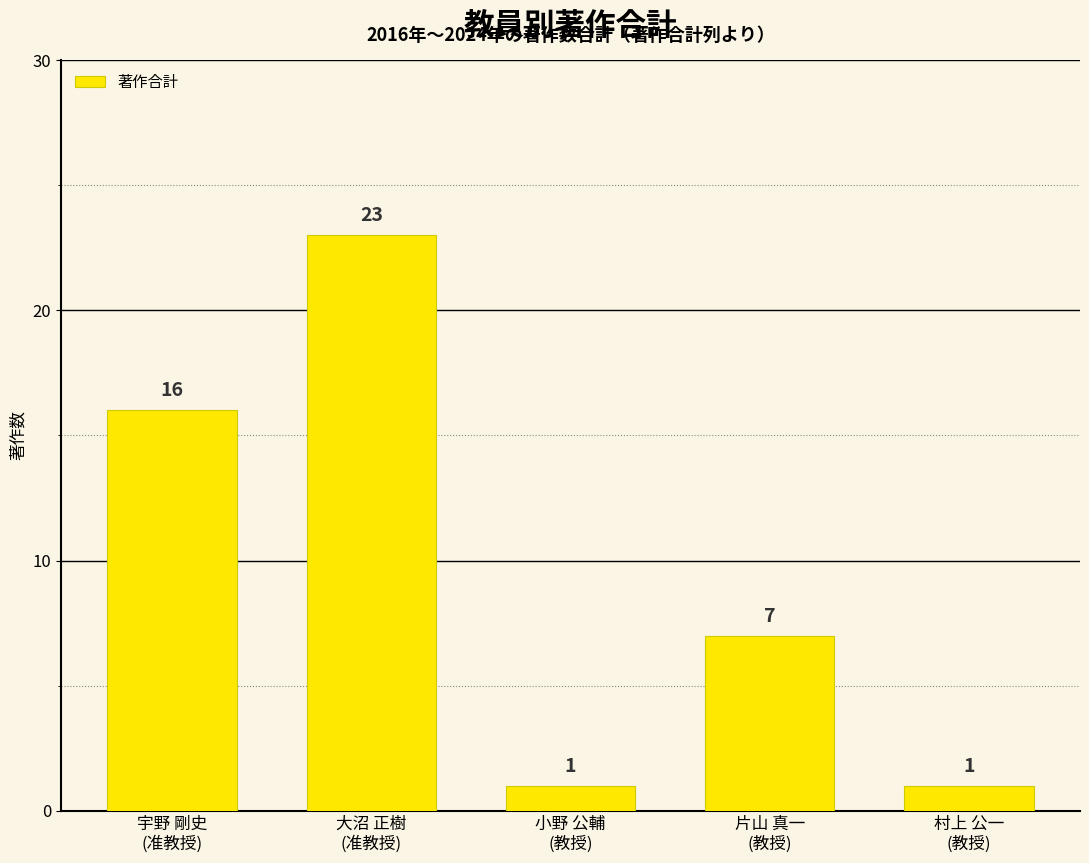

What is the value of the 4th bar from the left?

7